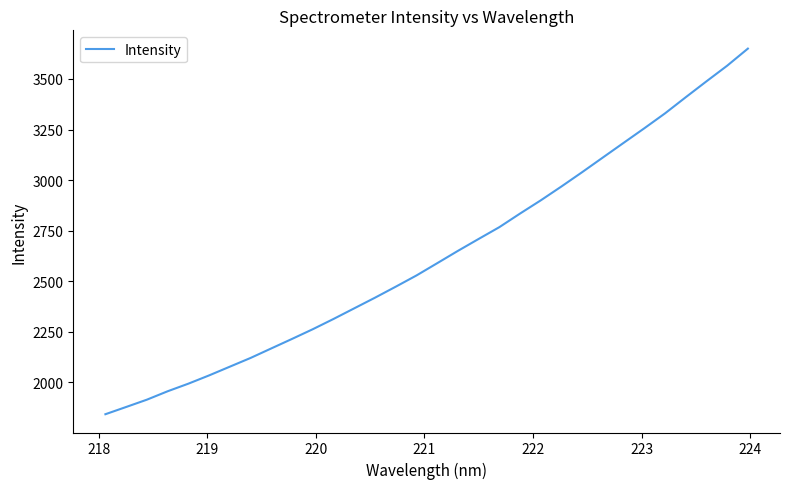

What is the maximum value shown in the chart?

3650.2